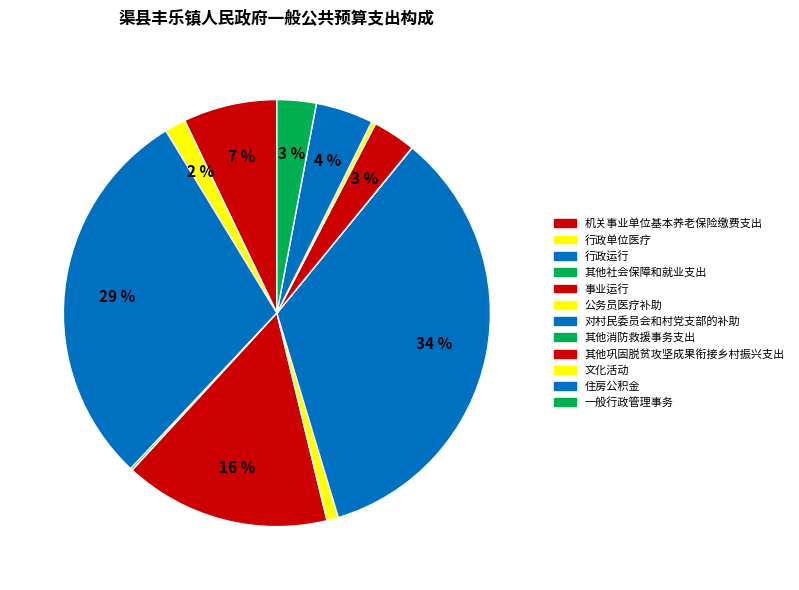

How many slices are in this pie chart?

12